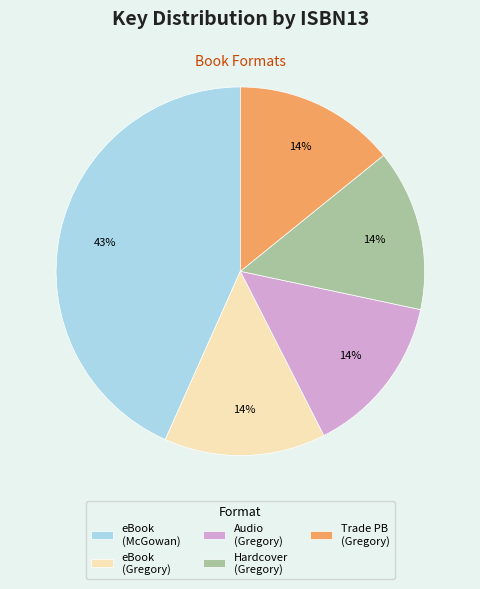

To the nearest percent, what is the difference between the largest and smallest slice percentages?

29%